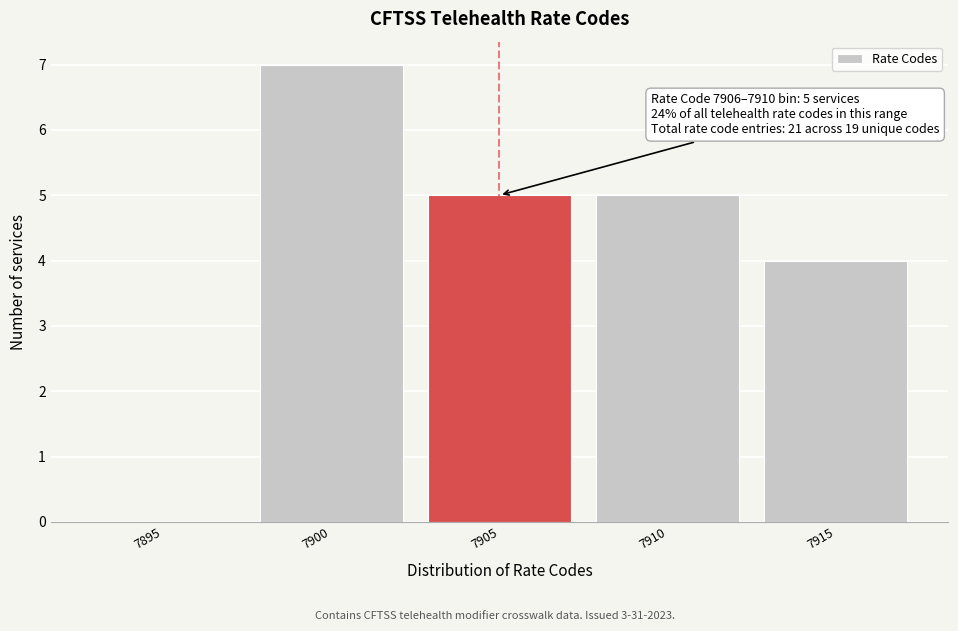

Reading left to right, transcribe all the data shown in this chart.

7895=0	7900=7	7905=5	7910=5	7915=4